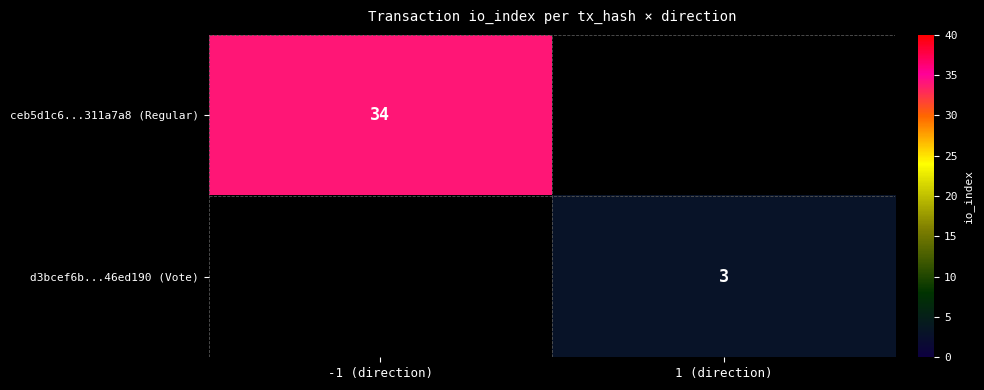

At how many categories does at least one series exceed 33?

1